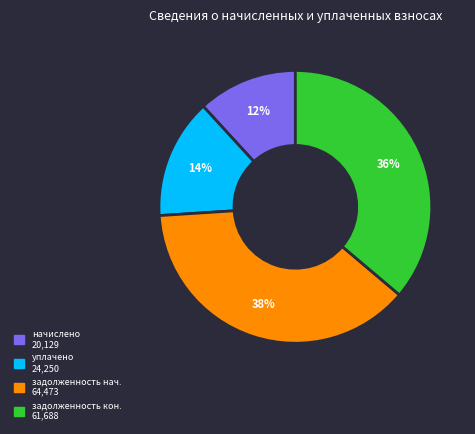

Is there any slice that represents more than half of the pie?

No